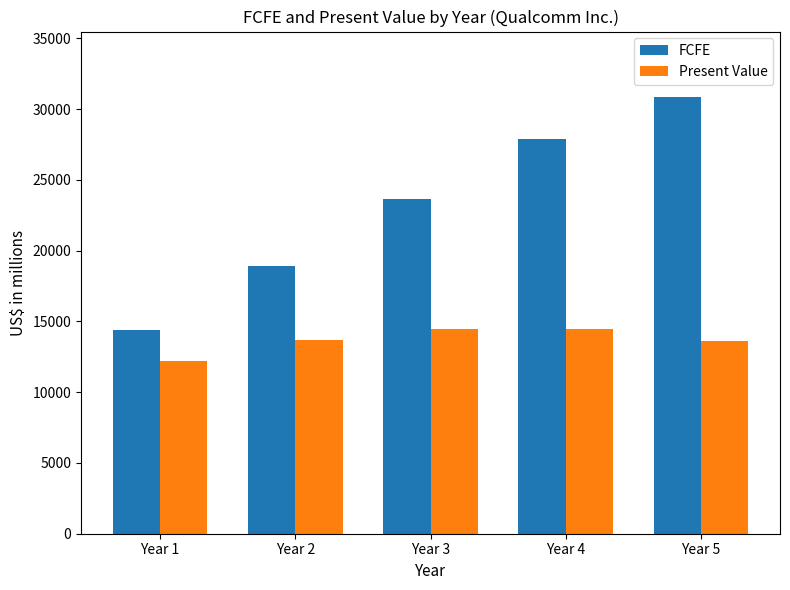

How many bars are there in total?

10